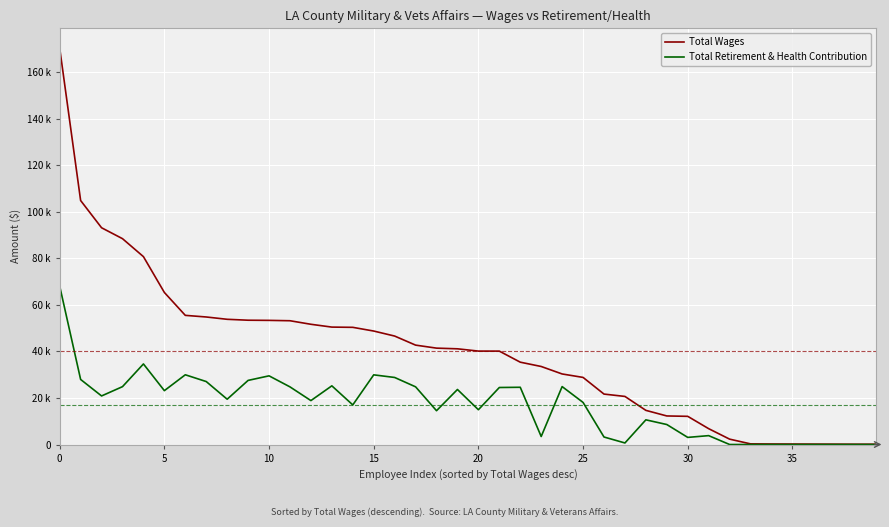

Which series has the largest total across all categories?

Total Wages